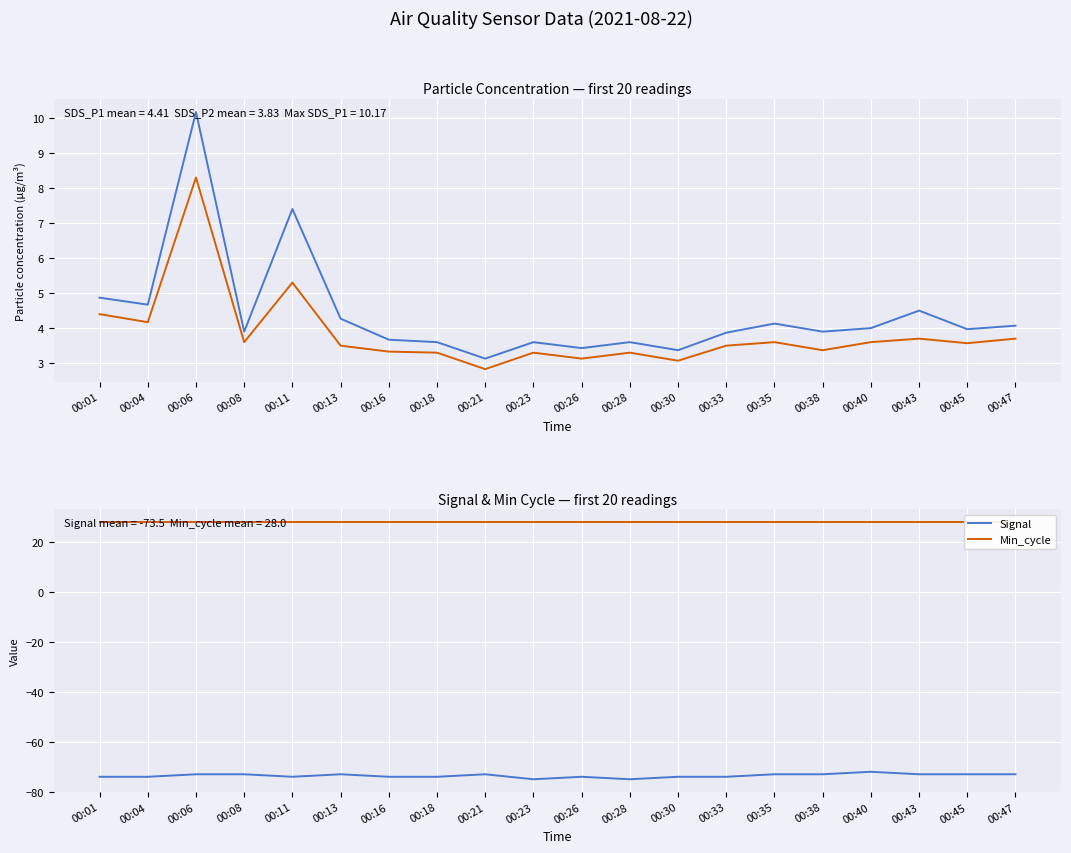

At which label is Signal closest to -73?

00:06